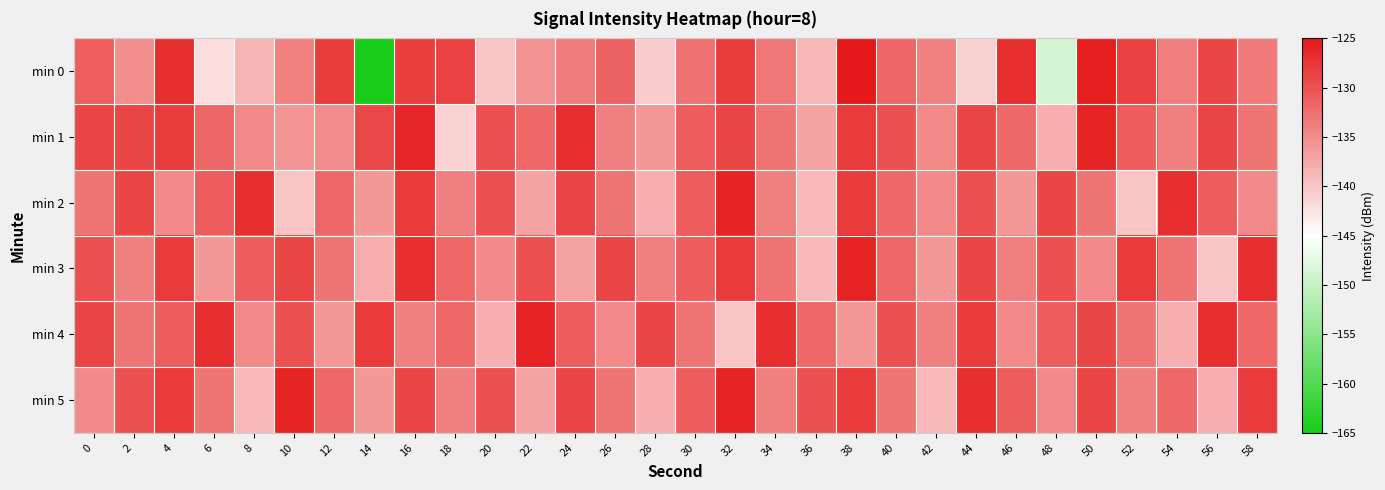

Reading right to left, what are all the values shown in this chart?

min 0: 58=-133.5	56=-128.9	54=-133.9	52=-128.4	50=-125.5	48=-148.6	46=-126.9	44=-140.9	42=-134.1	40=-131.8	38=-125.0	36=-138.9	34=-133.2	32=-128.2	30=-132.8	28=-140.6	26=-131.5	24=-133.7	22=-135.5	20=-139.9	18=-128.7	16=-128.4	14=-165.0	12=-128.2	10=-134.1	8=-138.6	6=-142.1	4=-126.9	2=-135.2	0=-131.2
min 1: 58=-133.0	56=-129.0	54=-134.0	52=-131.0	50=-126.0	48=-138.0	46=-132.0	44=-129.0	42=-135.0	40=-130.0	38=-128.0	36=-137.0	34=-133.0	32=-129.0	30=-131.0	28=-136.0	26=-134.0	24=-127.0	22=-132.0	20=-130.0	18=-141.2	16=-126.1	14=-129.2	12=-135.0	10=-135.8	8=-135.0	6=-131.6	4=-128.2	2=-128.9	0=-129.0
min 2: 58=-135.0	56=-131.0	54=-127.0	52=-140.0	50=-133.0	48=-129.0	46=-136.0	44=-130.0	42=-135.0	40=-132.0	38=-128.0	36=-139.0	34=-134.0	32=-126.0	30=-131.0	28=-138.0	26=-133.0	24=-129.0	22=-137.0	20=-130.0	18=-134.0	16=-128.0	14=-136.0	12=-132.0	10=-140.0	8=-127.0	6=-131.0	4=-135.0	2=-129.0	0=-133.0
min 3: 58=-127.0	56=-140.0	54=-133.0	52=-128.0	50=-135.0	48=-130.0	46=-134.0	44=-129.0	42=-136.0	40=-132.0	38=-126.0	36=-139.0	34=-133.0	32=-128.0	30=-131.0	28=-134.0	26=-129.0	24=-137.0	22=-130.0	20=-135.0	18=-132.0	16=-127.0	14=-138.0	12=-133.0	10=-129.0	8=-131.0	6=-136.0	4=-128.0	2=-134.0	0=-130.0
min 4: 58=-132.0	56=-127.0	54=-138.0	52=-133.0	50=-129.0	48=-131.0	46=-135.0	44=-128.0	42=-134.0	40=-130.0	38=-136.0	36=-132.0	34=-127.0	32=-140.0	30=-133.0	28=-129.0	26=-135.0	24=-131.0	22=-126.0	20=-138.0	18=-132.0	16=-134.0	14=-128.0	12=-136.0	10=-130.0	8=-135.0	6=-127.0	4=-131.0	2=-133.0	0=-129.0
min 5: 58=-128.0	56=-138.0	54=-132.0	52=-134.0	50=-129.0	48=-135.0	46=-131.0	44=-127.0	42=-139.0	40=-133.0	38=-128.0	36=-130.0	34=-134.0	32=-126.0	30=-131.0	28=-138.0	26=-133.0	24=-129.0	22=-137.0	20=-130.0	18=-134.0	16=-129.0	14=-136.0	12=-132.0	10=-126.0	8=-139.0	6=-133.0	4=-128.0	2=-130.0	0=-135.0